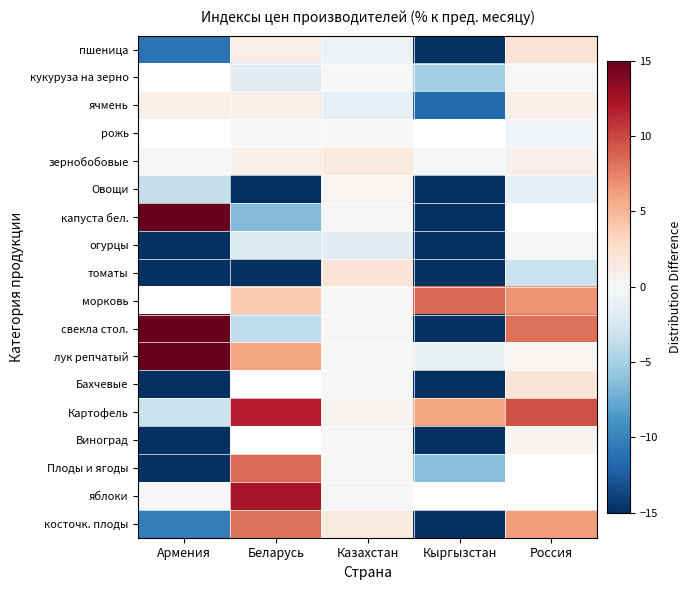

At Казахстан, list the series in order from largest to smallest.

томаты, зернобобовые, косточк. плоды, Картофель, Овощи, свекла стол., Виноград, Плоды и ягоды, лук репчатый, яблоки, кукуруза на зерно, рожь, морковь, капуста бел., Бахчевые, пшеница, ячмень, огурцы